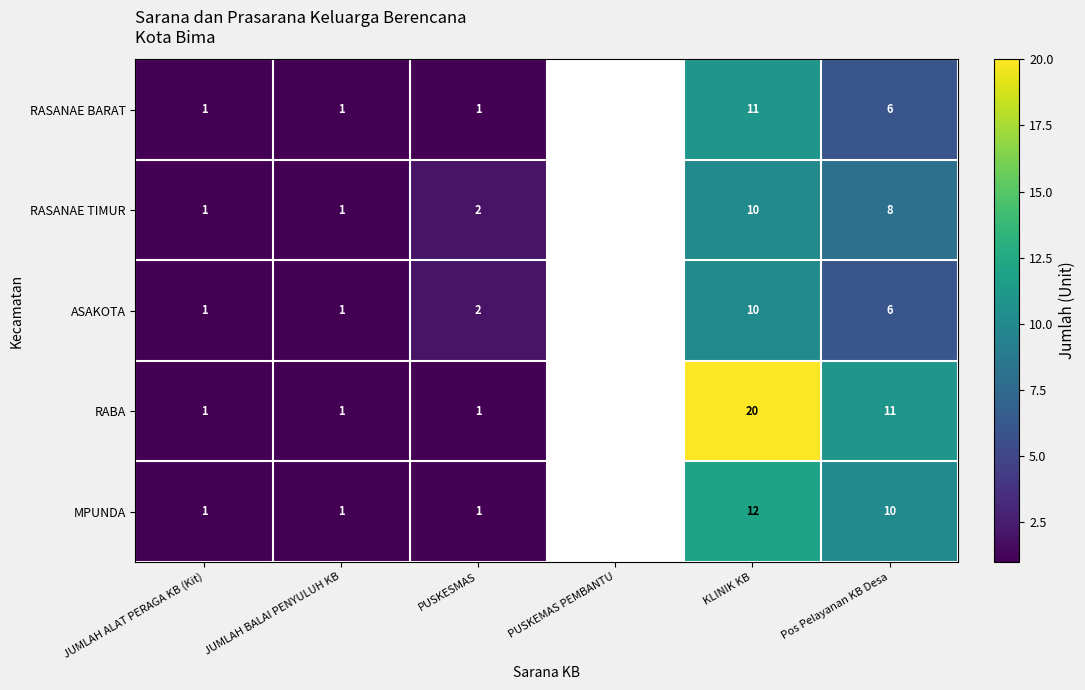

True or false: ASAKOTA has a value of 3 at Pos Pelayanan KB Desa.

False